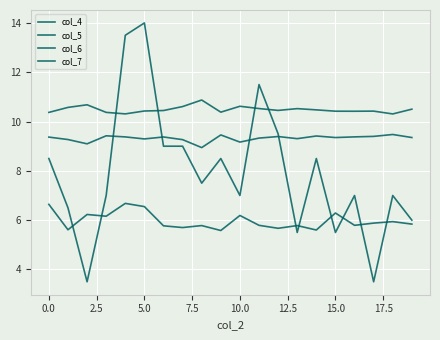

Is this an area chart (filled region under the line)?

No